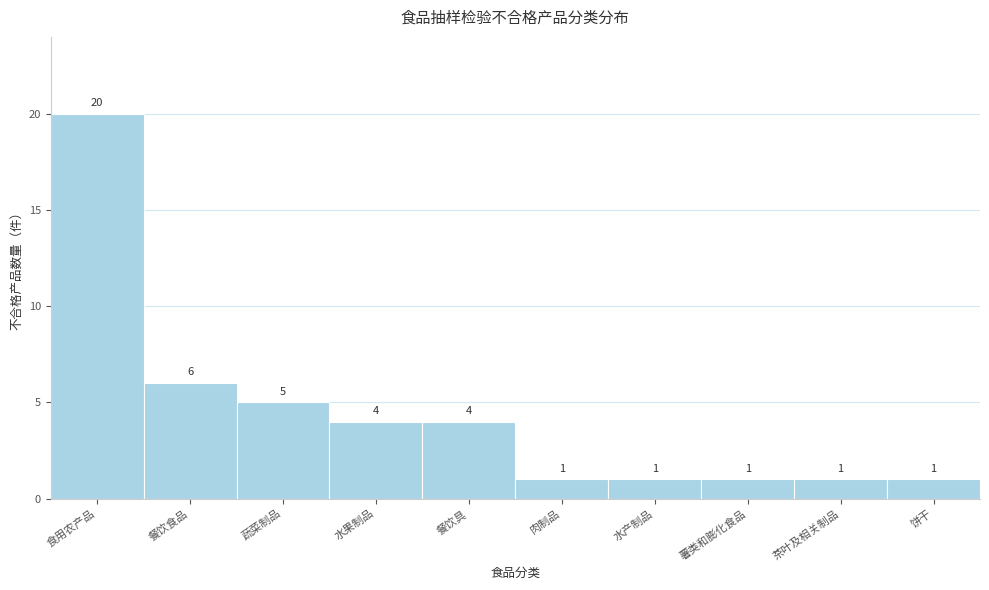

Reading right to left, what are all the values shown in this chart?

1	1	1	1	1	4	4	5	6	20